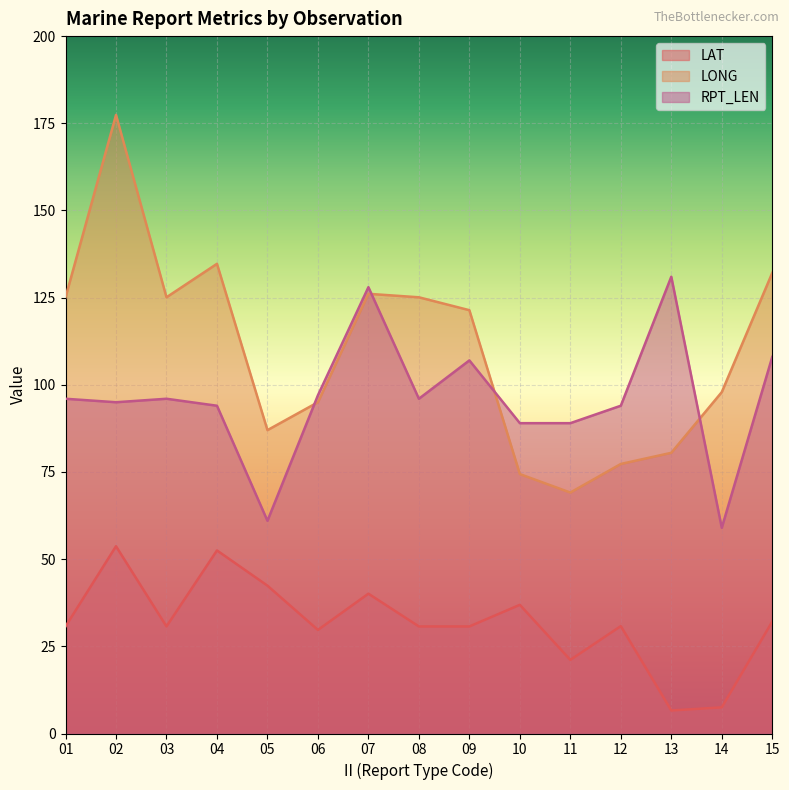

Is the value of LONG at 01 greater than the value of RPT_LEN at 02?

Yes